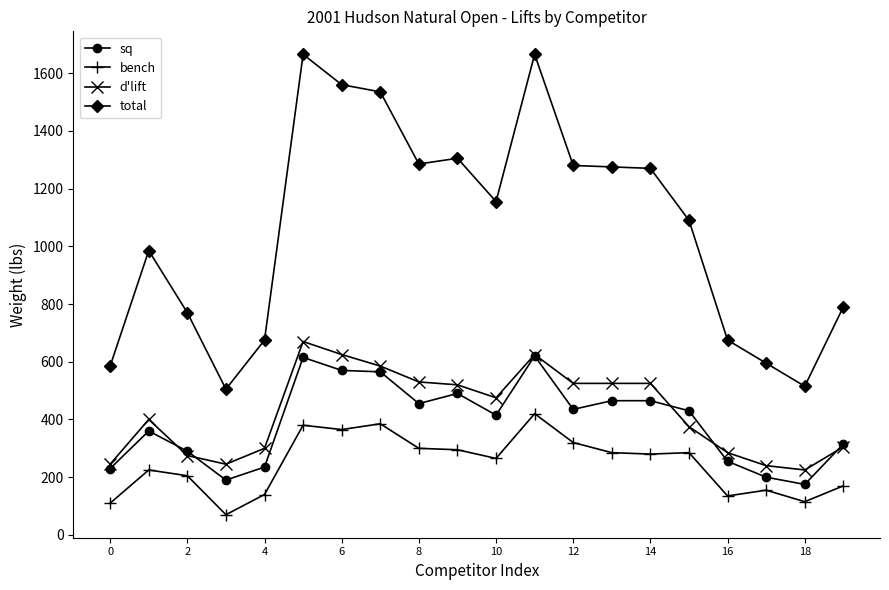

What is the value of the d'lift point at the 18th from the left?

240